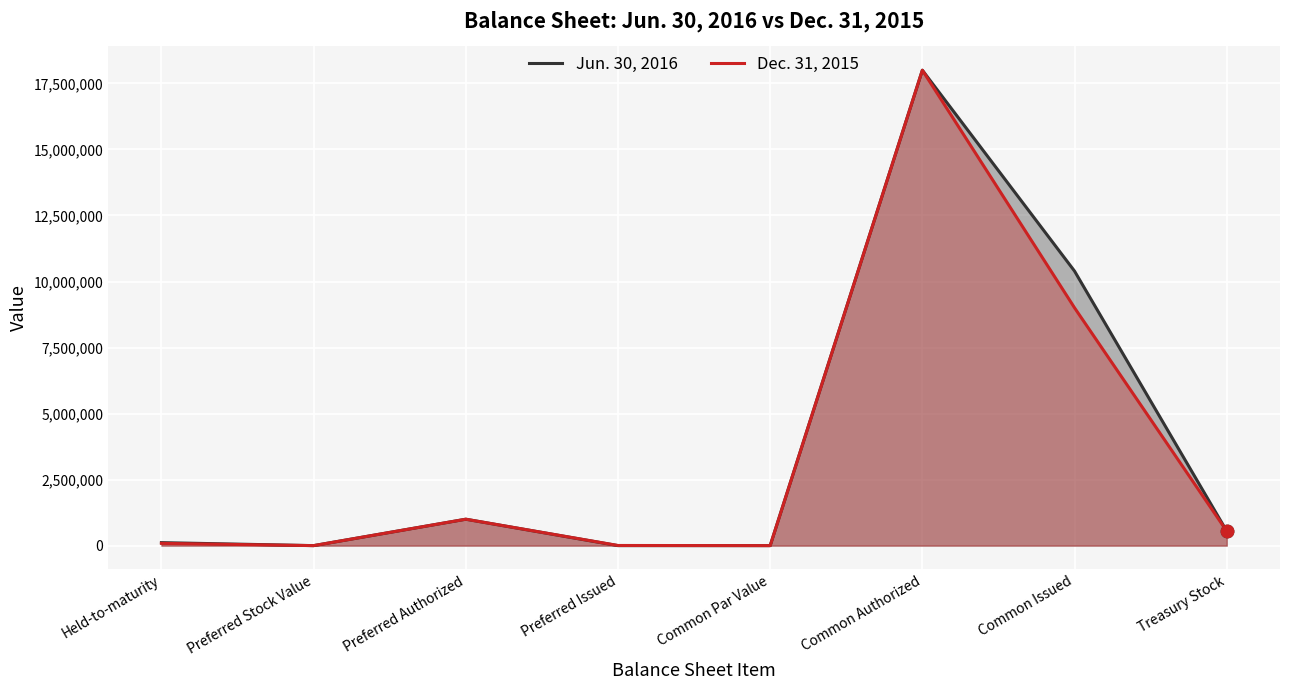

What are all the series names shown in the legend?

Jun. 30, 2016, Dec. 31, 2015